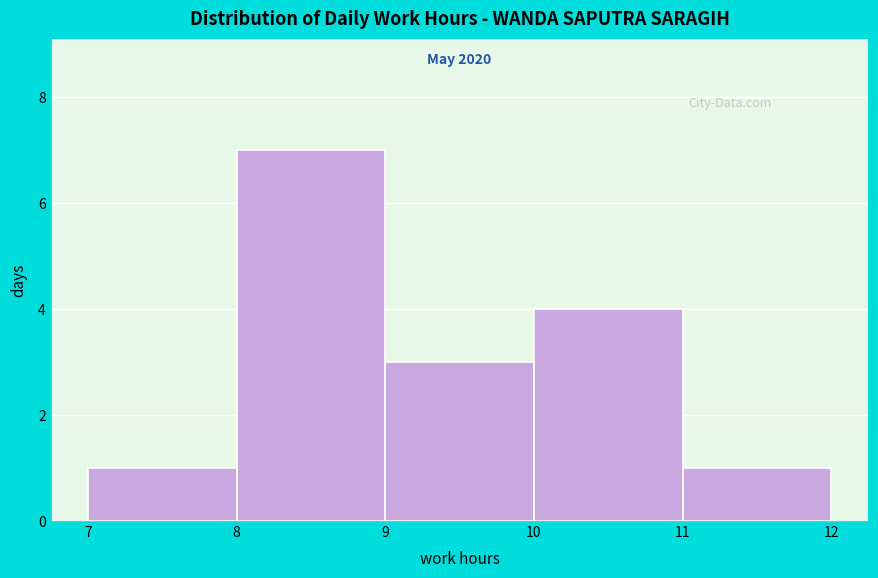

Which range on the x-axis has the tallest bar?

8 to 9